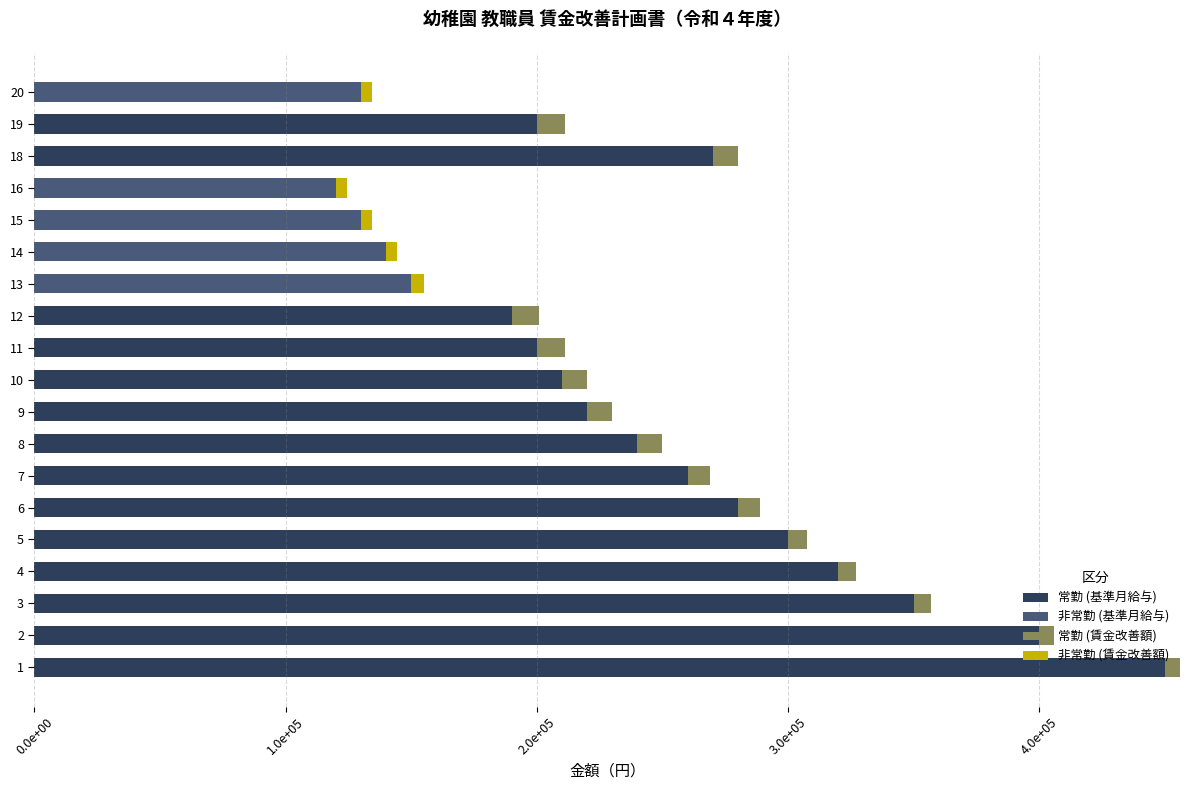

The value of 常勤 (賃金改善額) at 13 is 0. True or false?

True